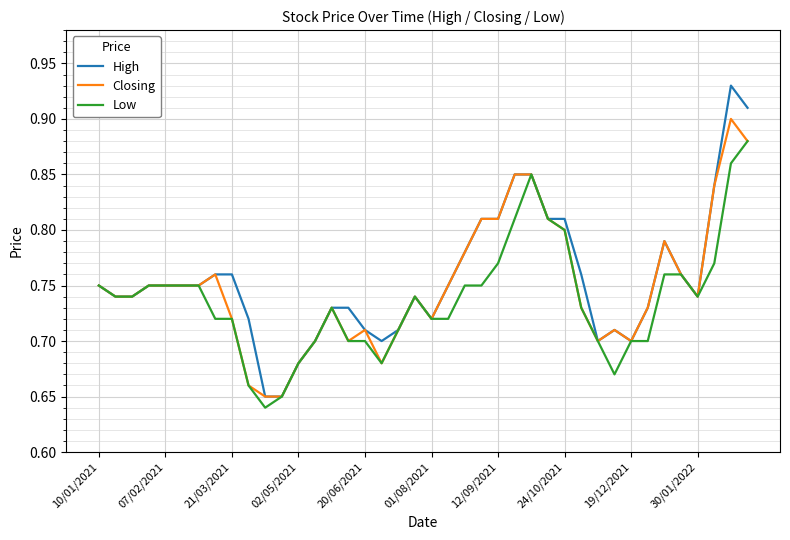

List the series in order of their peak value, lowest first.

Low, Closing, High